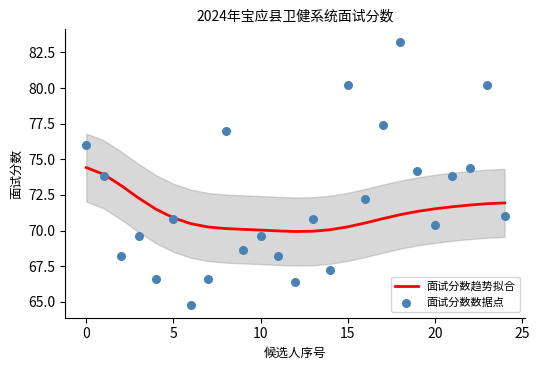

What is the lowest value of the 面试分数趋势拟合 series?

69.9